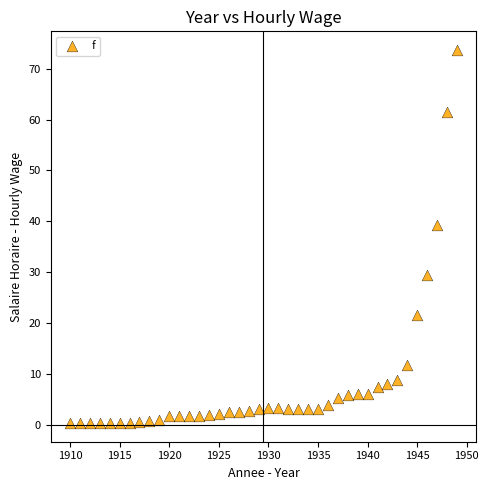

What Y value in the scatter plot is closest to 37?

39.3